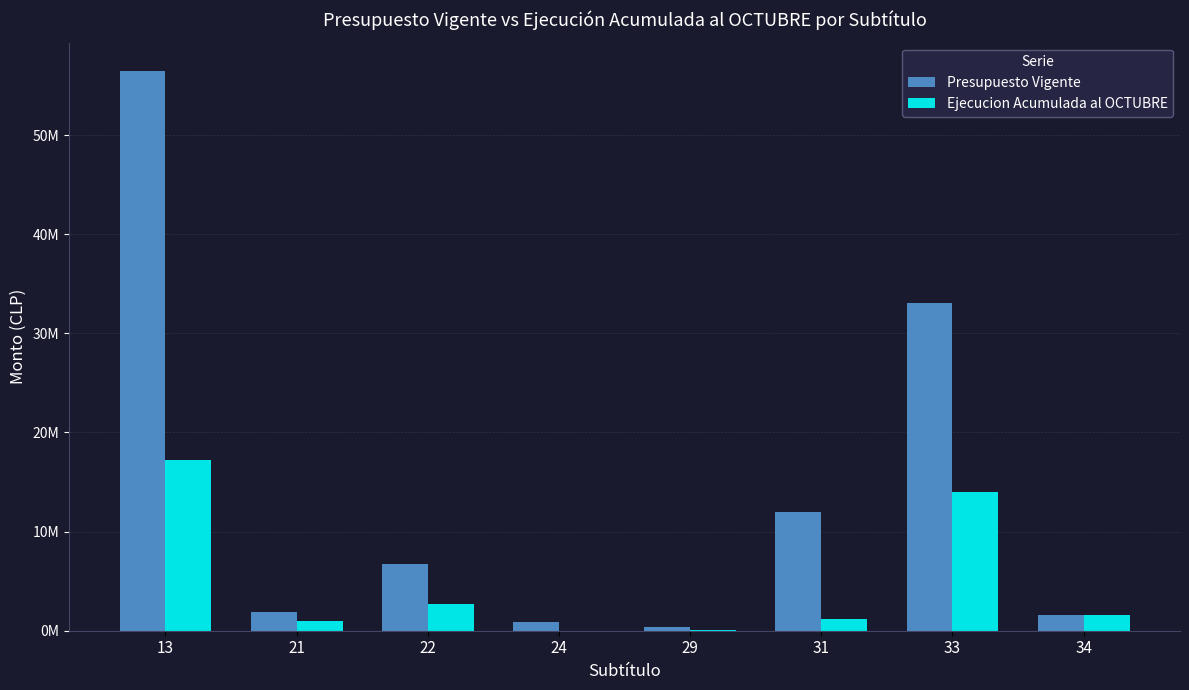

What are all the series names shown in the legend?

Presupuesto Vigente, Ejecucion Acumulada al OCTUBRE